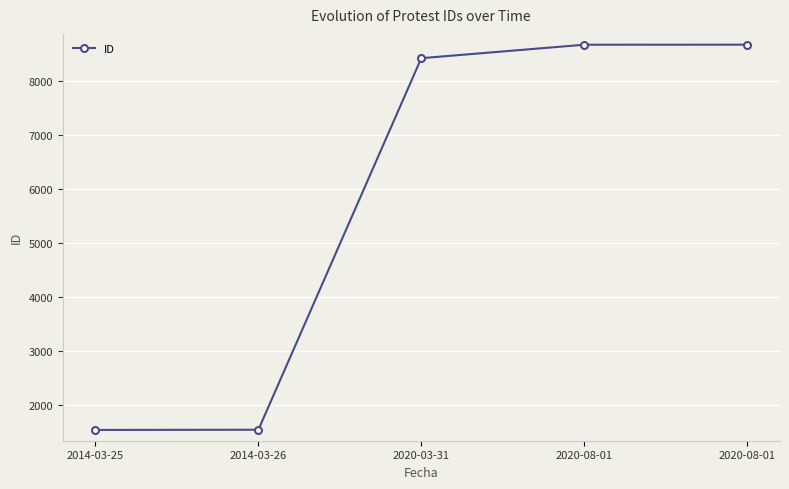

Reading left to right, transcribe all the data shown in this chart.

1529	1533	8430	8680	8681